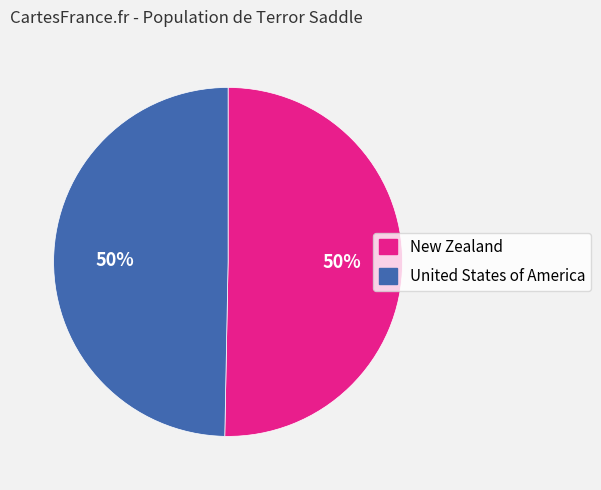

To the nearest percent, what is the average slice percentage?

50%